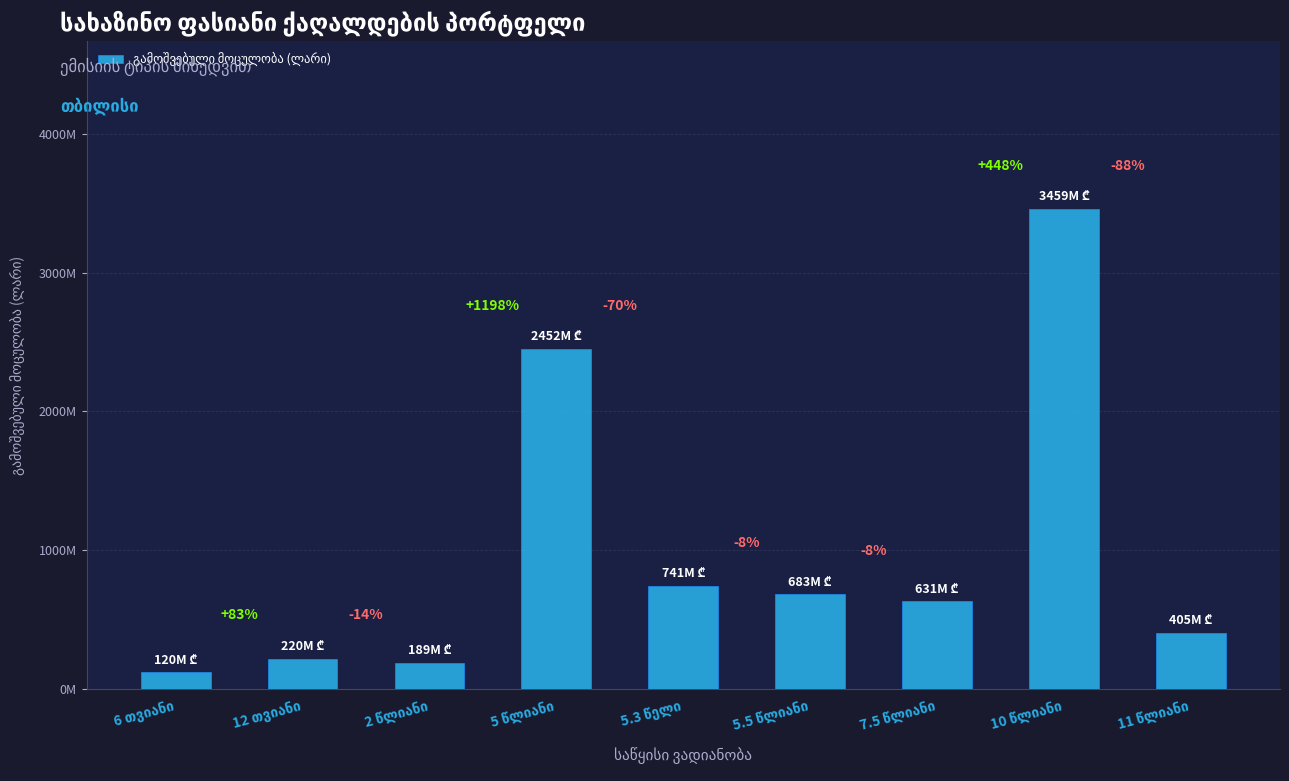

Does the chart contain any negative values?

No